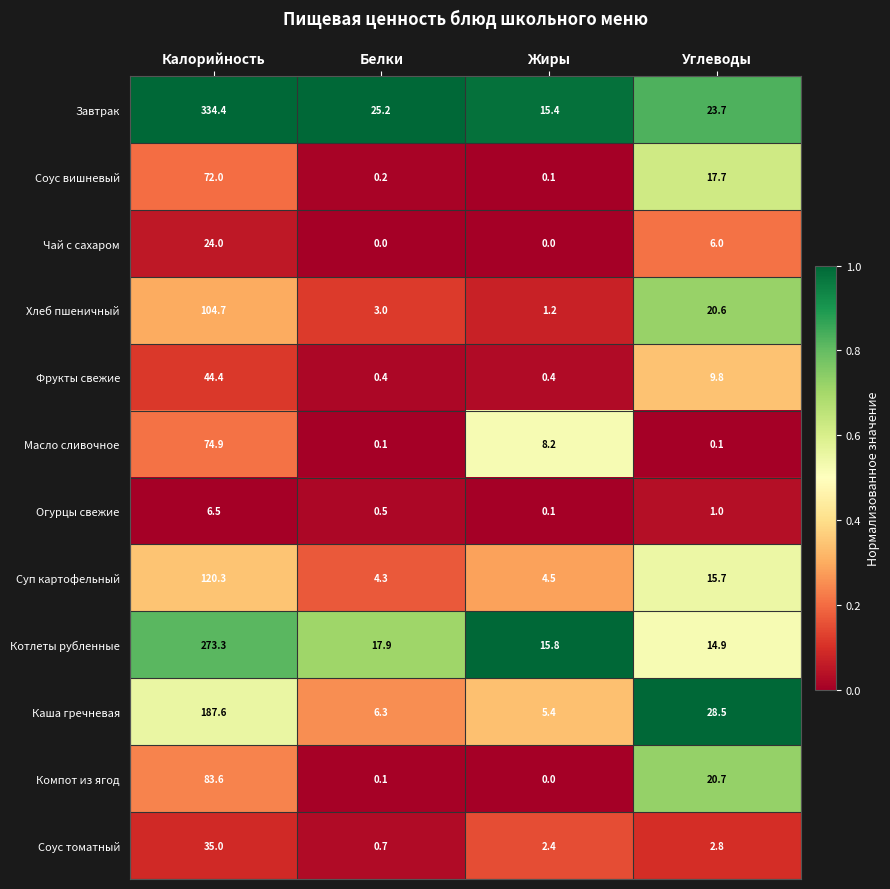

At which label does Фрукты свежие reach its peak?

Калорийность